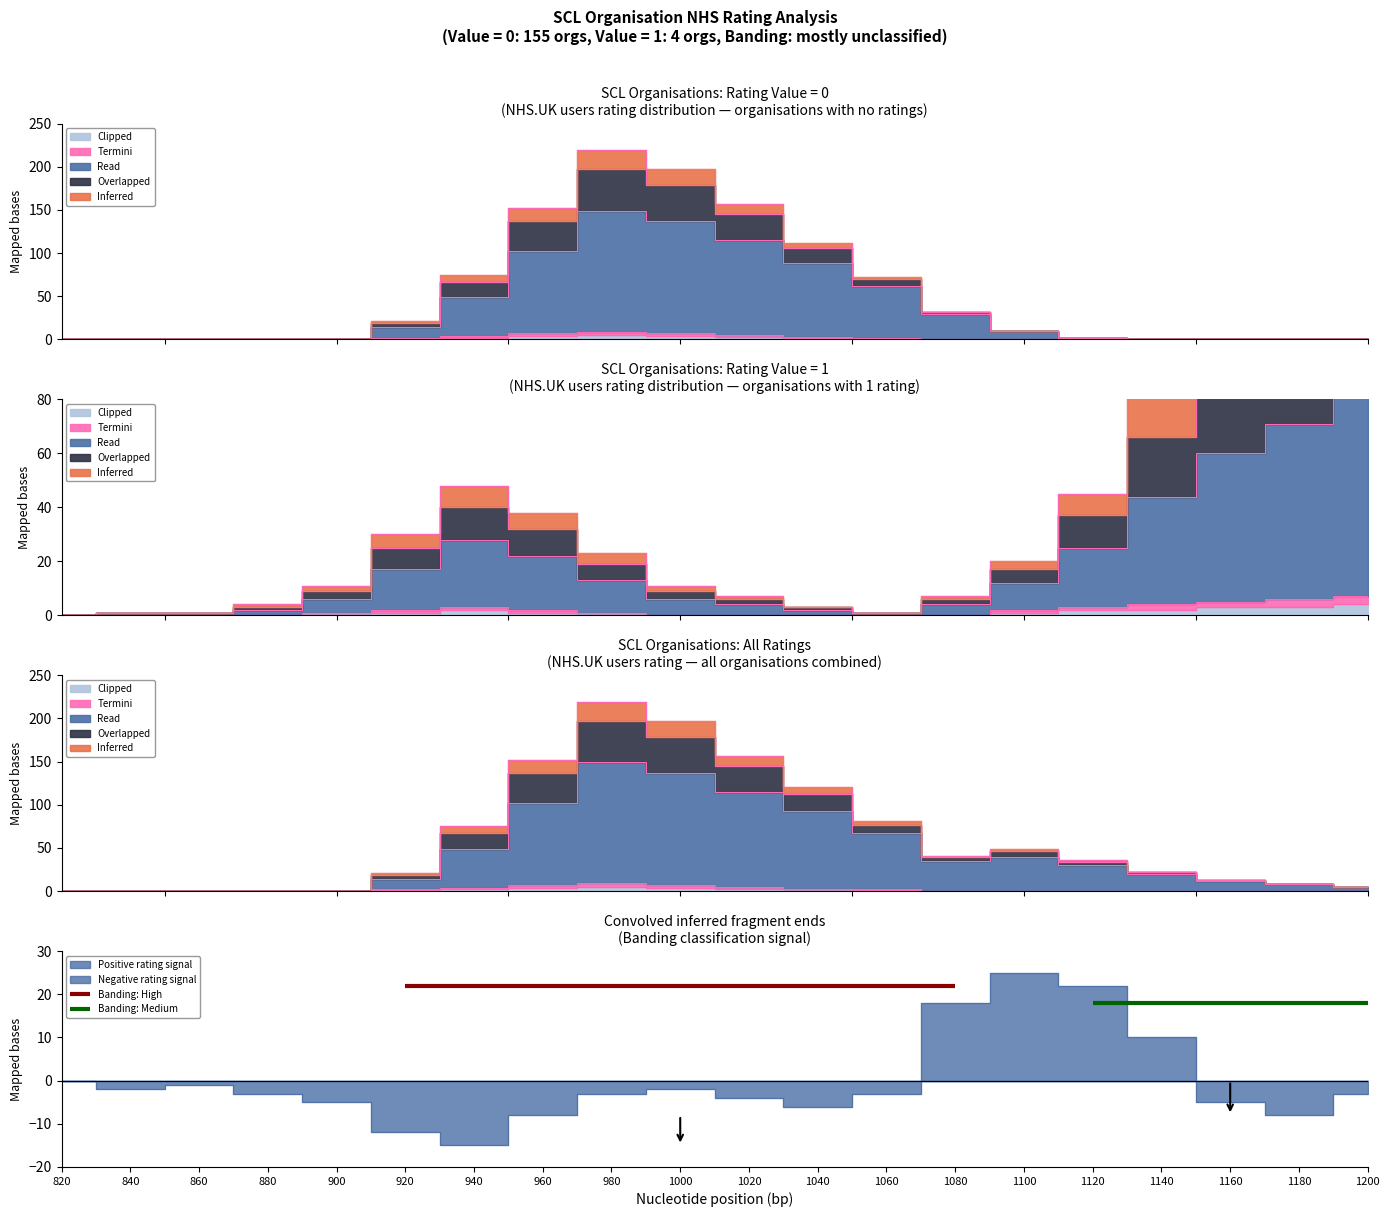

True or false: Read and Inferred cross at least once.

False